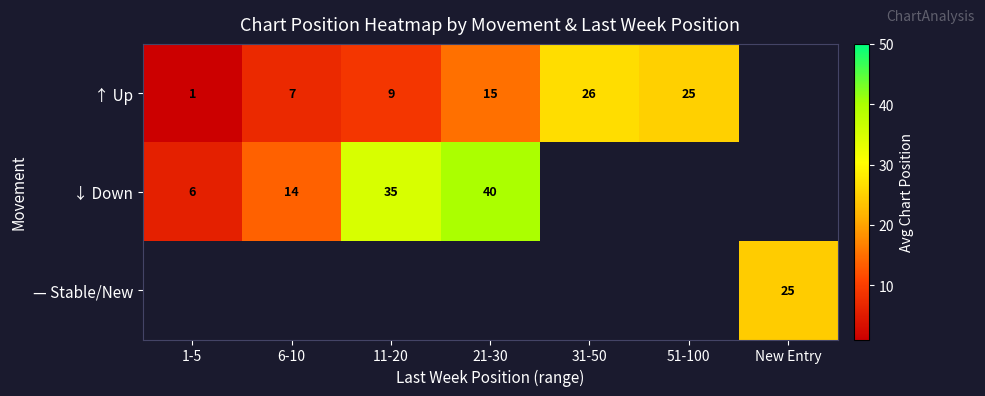

What is the difference between the ↑ Up values at 51-100 and 1-5?

24